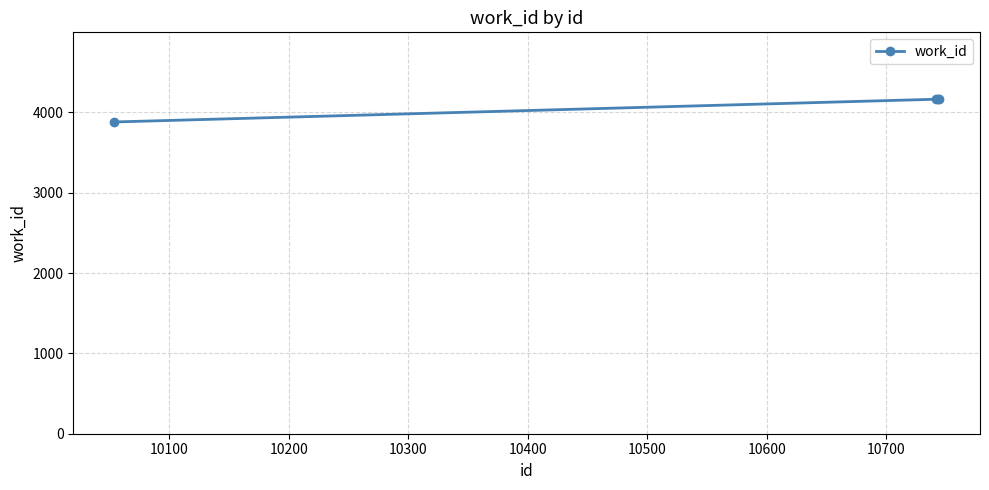

What is the average value?

4094